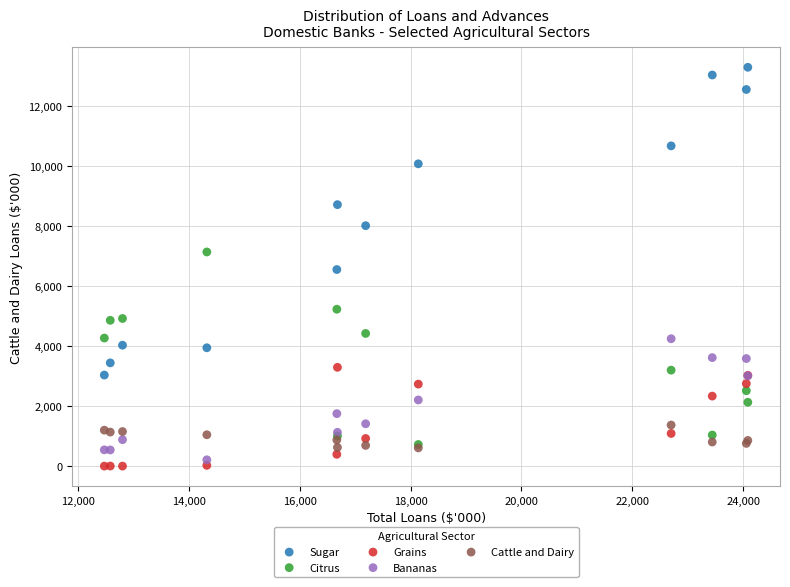

What are all the series names shown in the legend?

Sugar, Citrus, Grains, Bananas, Cattle and Dairy